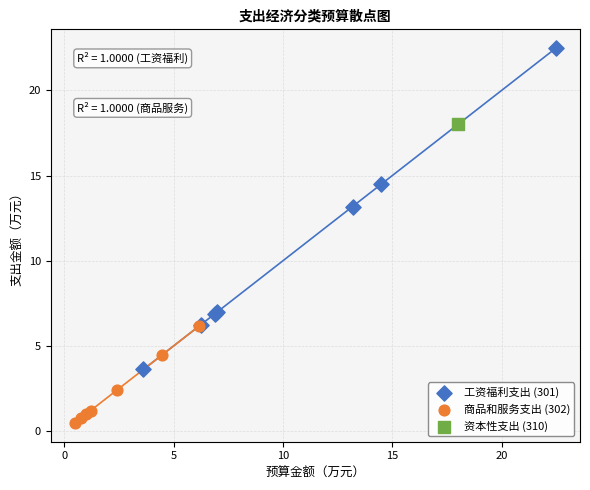

Which series contains the highest Y value?

工资福利支出 (301)